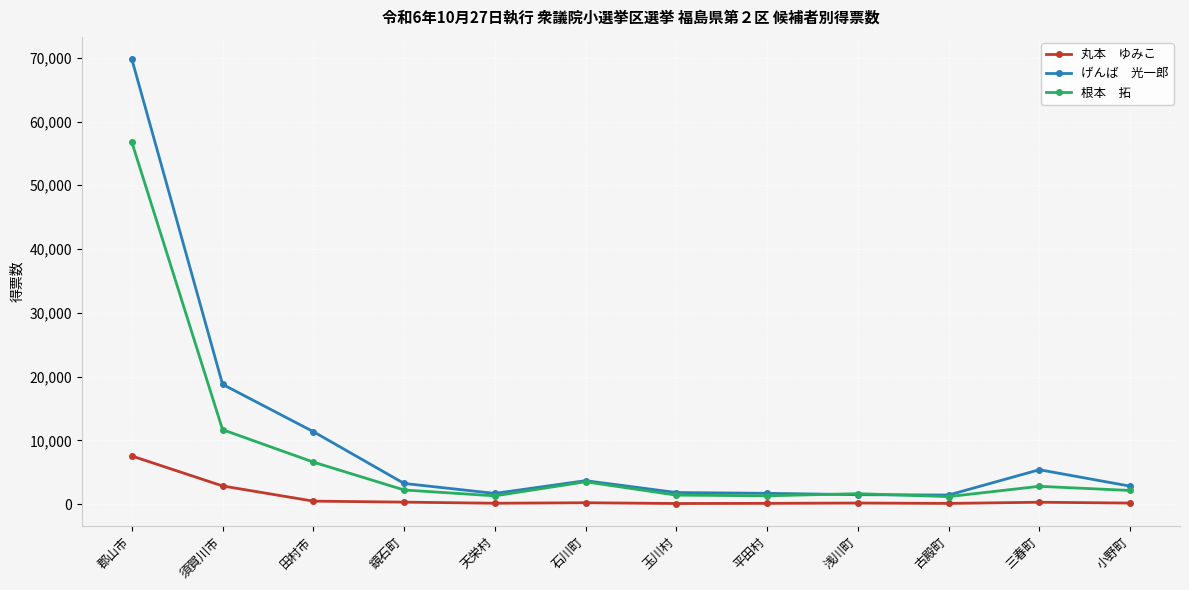

At which category is the sum across all series the highest?

郡山市